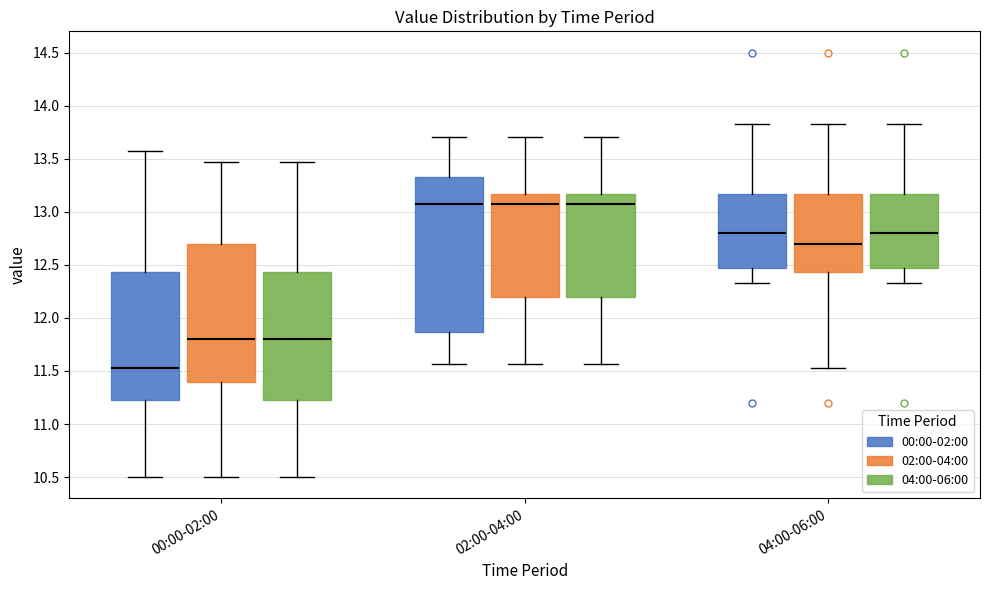

Comparing the boxes themselves (not the whiskers), which one is the tallest?

02:00-04:00 (00:00-02:00)